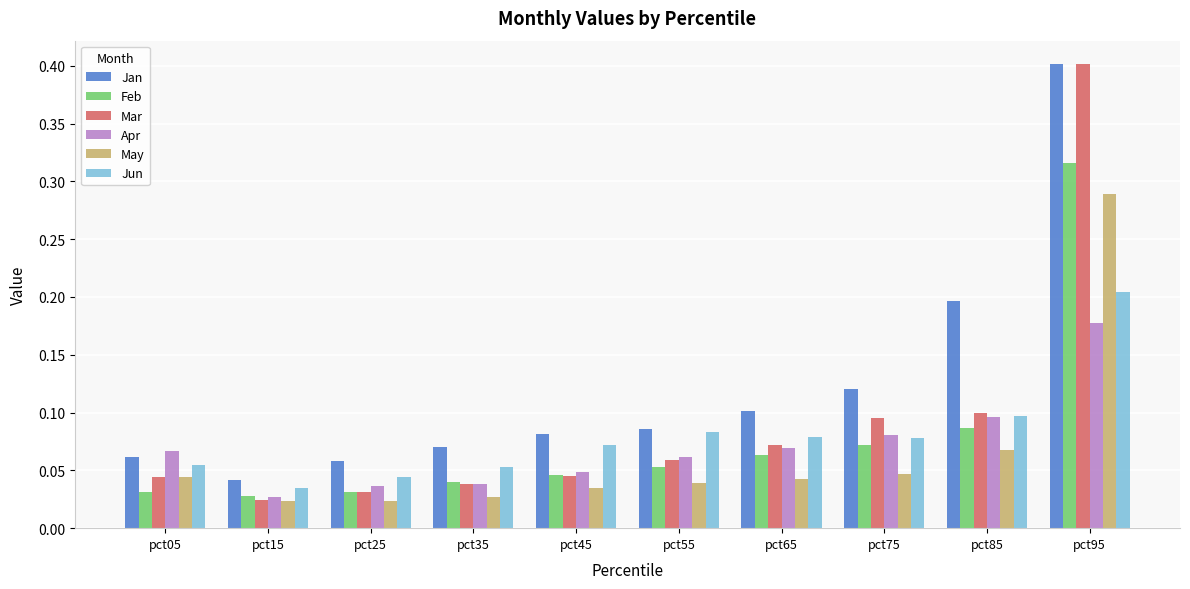

Which series changed the most between pct75 and pct95?

Mar